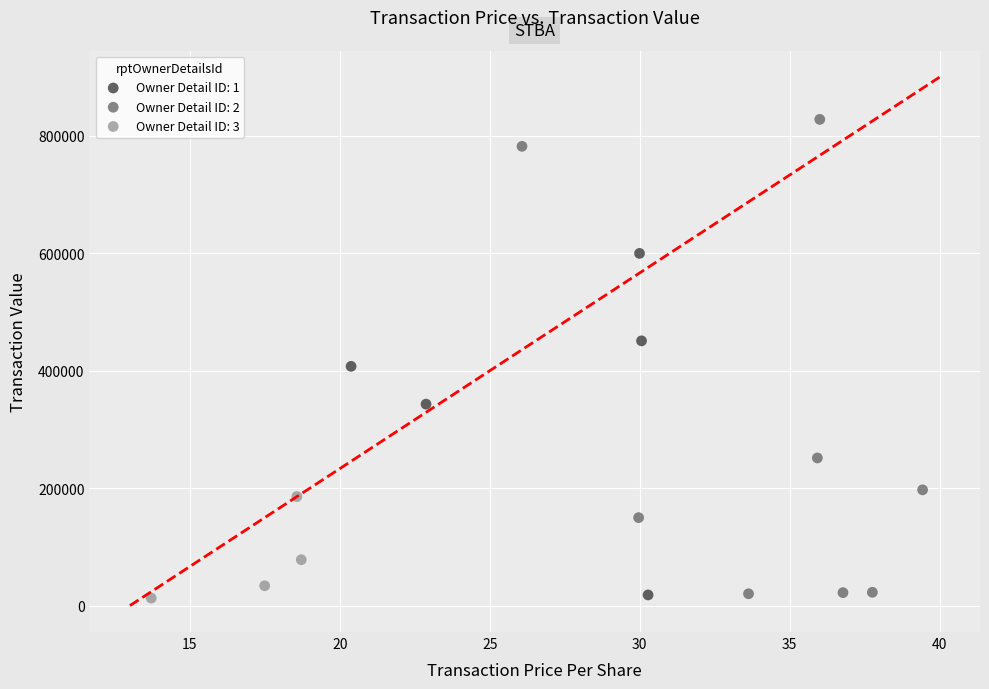

Which series has the widest spread of Y values?

Owner Detail ID: 2